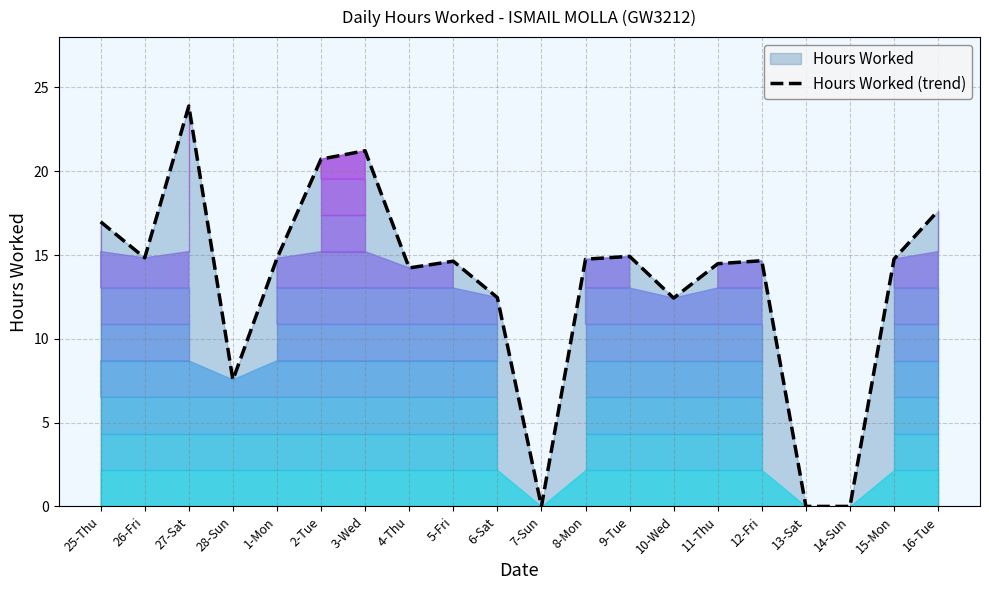

Where is the data nearest to the value 11?

10-Wed